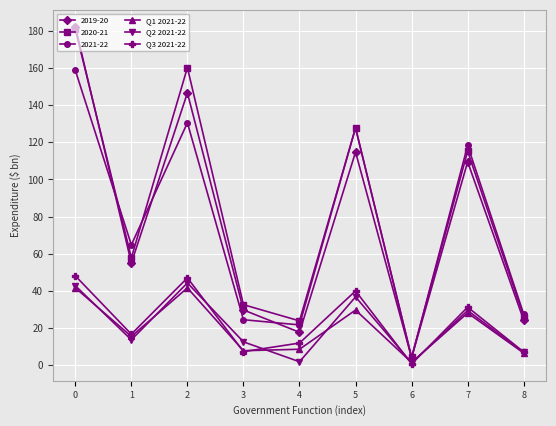

What is the difference between the second highest and second lowest values in the Q1 2021-22 series?

35.1